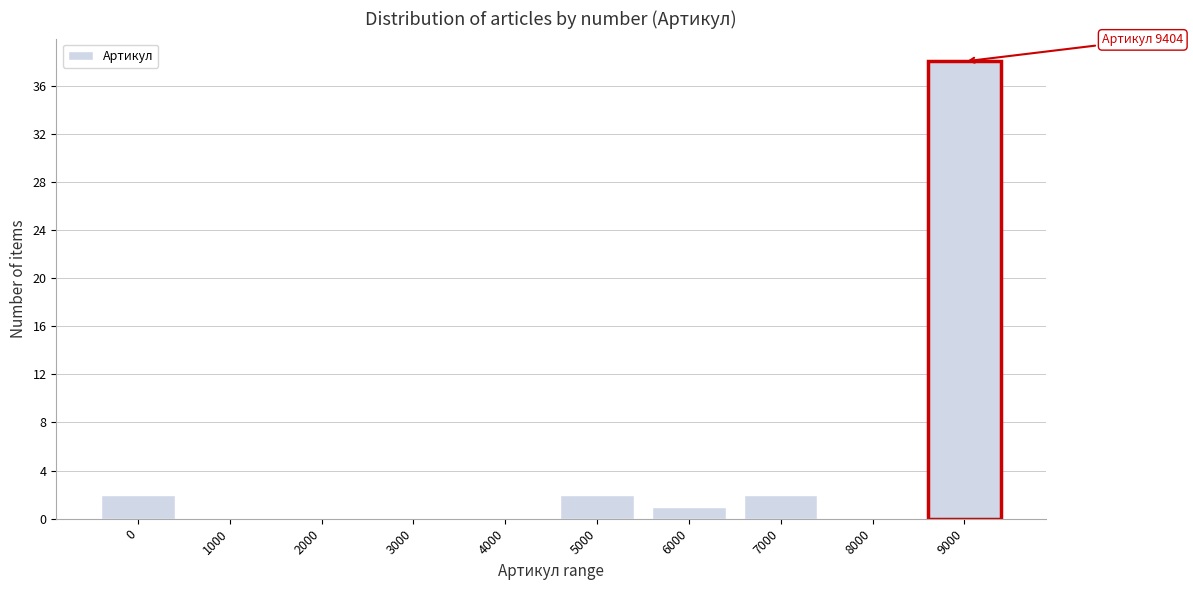

Reading right to left, extract all data points from this chart.

9000=38	8000=0	7000=2	6000=1	5000=2	4000=0	3000=0	2000=0	1000=0	0=2